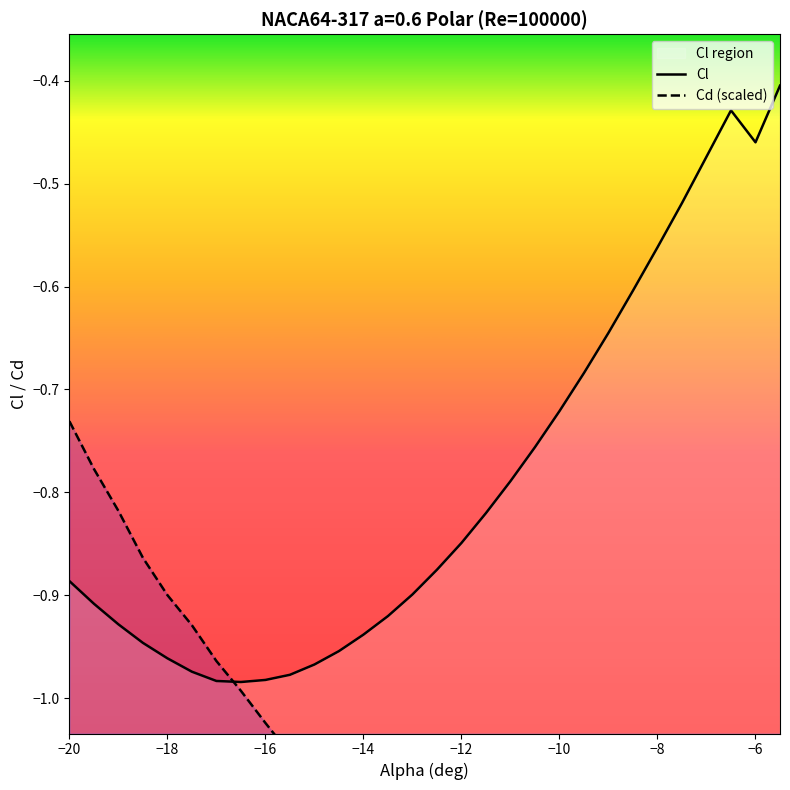

What is the average value of the Cd (scaled) series?

-1.1